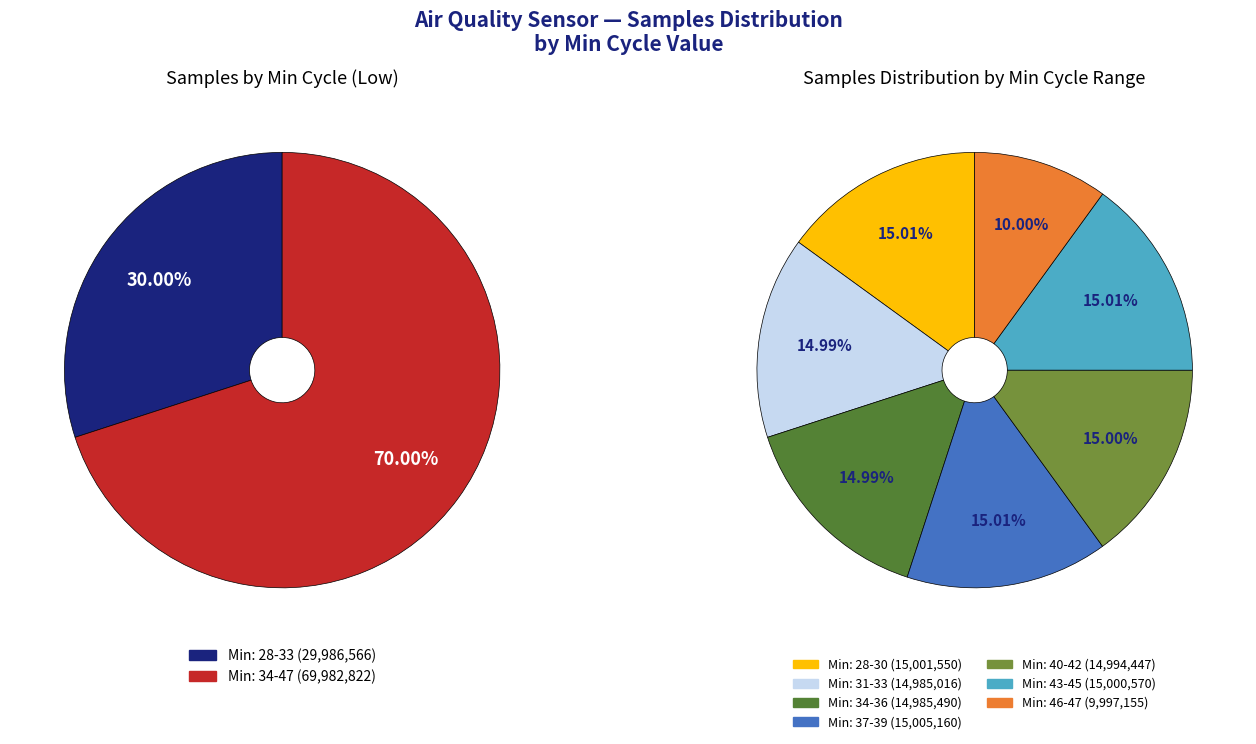

Approximately how many times larger is the value at 40 compared to 47?

1.0